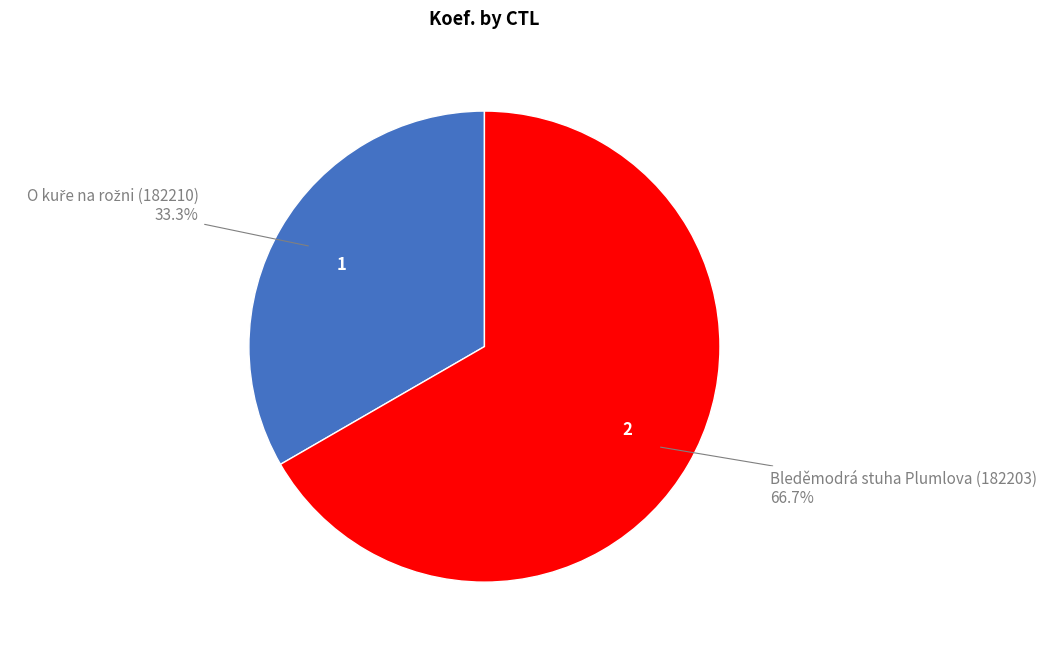

What percentage is NOT represented by Bleděmodrá stuha Plumlova (182203)?

33.3%